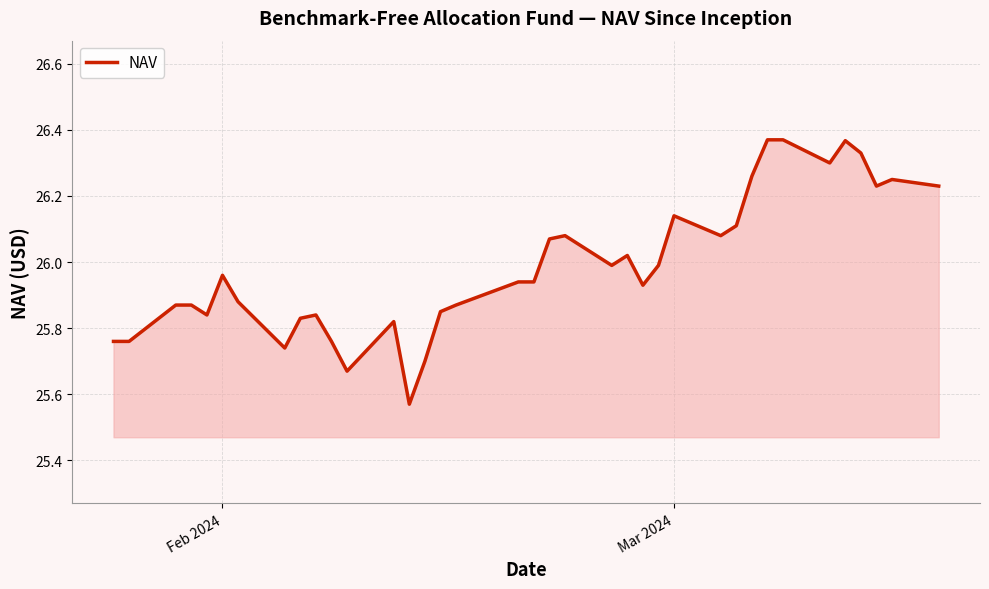

What is the difference between the maximum and minimum values?

0.8